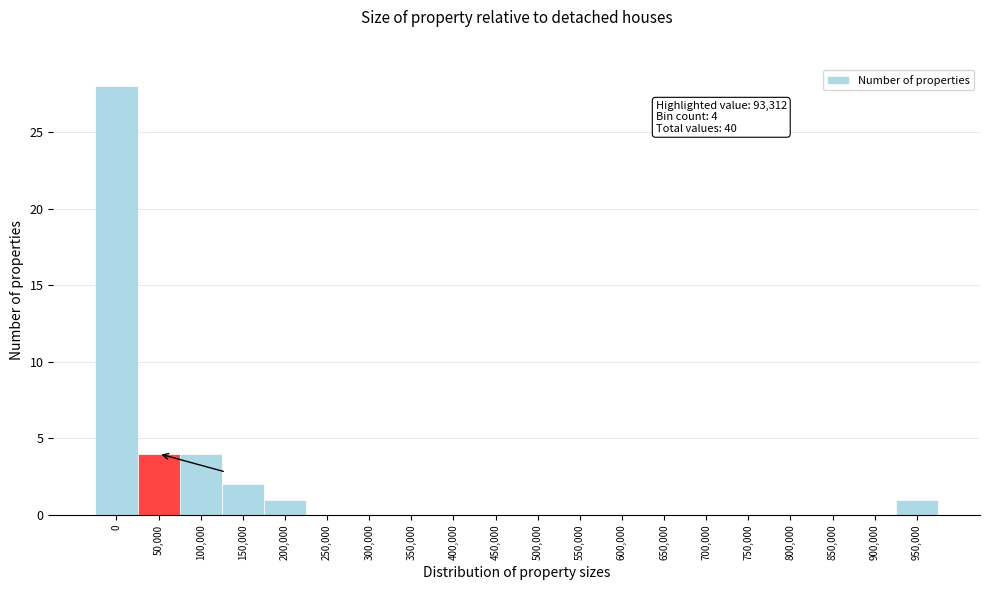

Reading left to right, extract all data points from this chart.

0=28	50,000=4	100,000=4	150,000=2	200,000=1	250,000=0	300,000=0	350,000=0	400,000=0	450,000=0	500,000=0	550,000=0	600,000=0	650,000=0	700,000=0	750,000=0	800,000=0	850,000=0	900,000=0	950,000=1